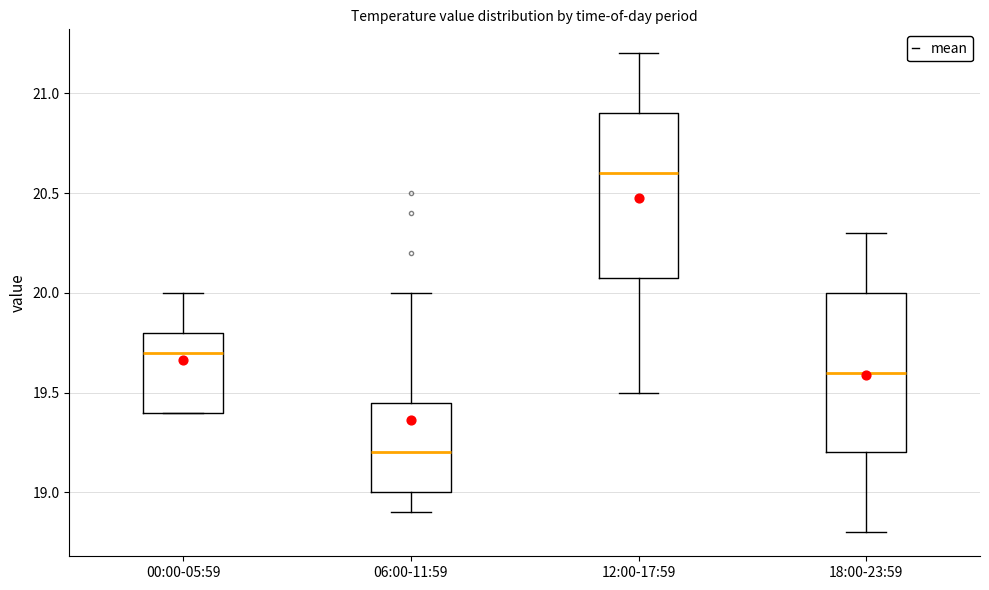

Which box's median line is the highest?

12:00-17:59